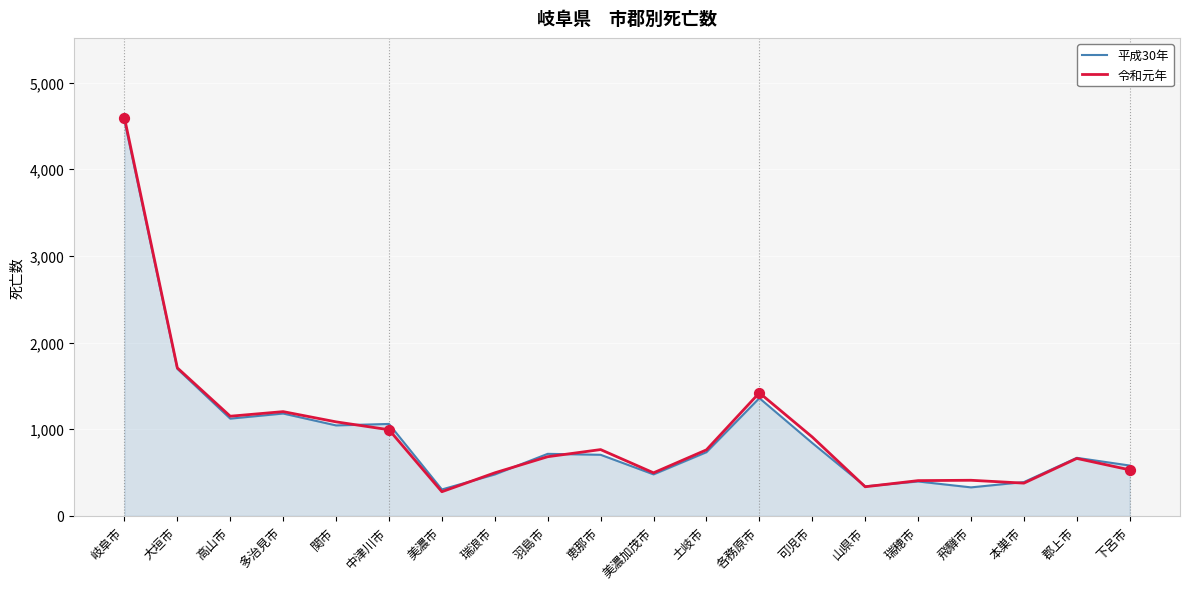

Which series changed the most between 岐阜市 and 瑞浪市?

令和元年